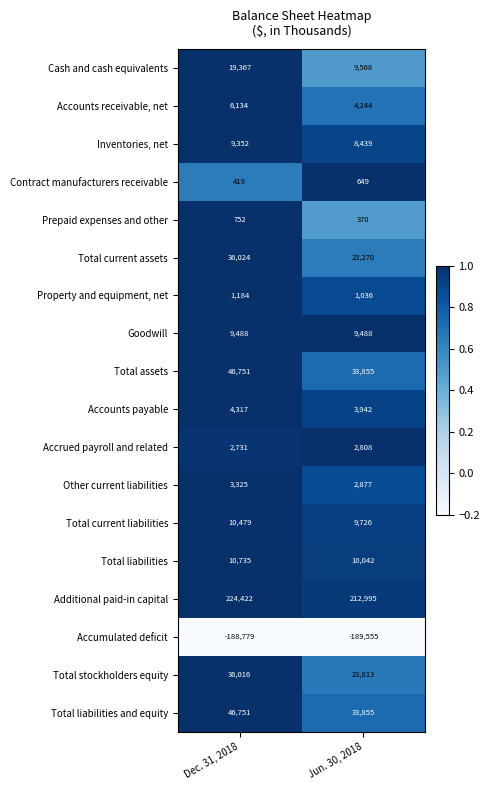

True or false: Total liabilities and equity has a value of 7678 at Jun. 30, 2018.

False